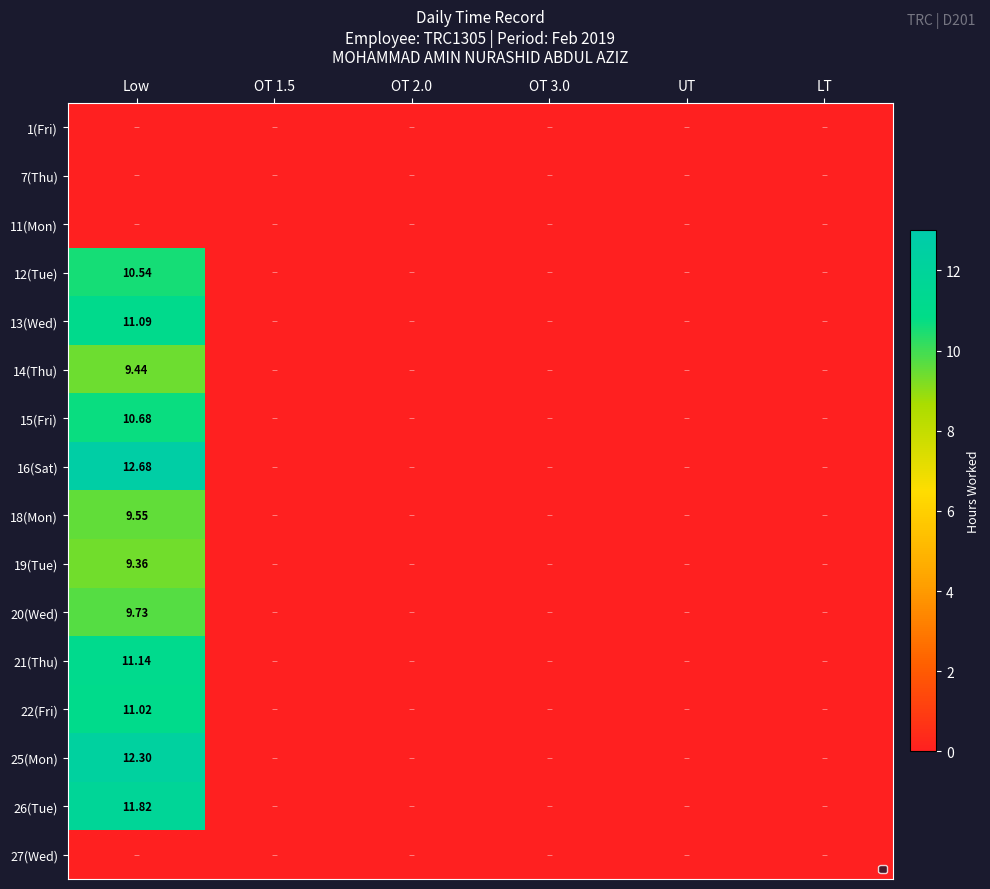

The 22(Fri) series shows 7.5 at OT 1.5. True or false?

False